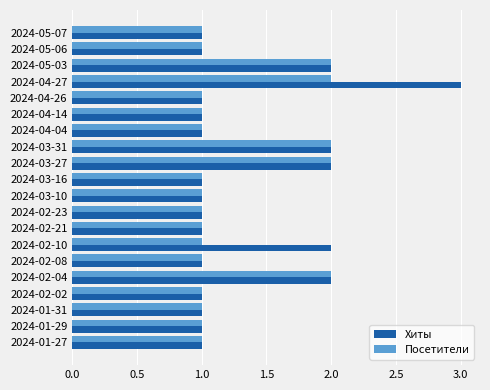

What are all the series names shown in the legend?

Хиты, Посетители